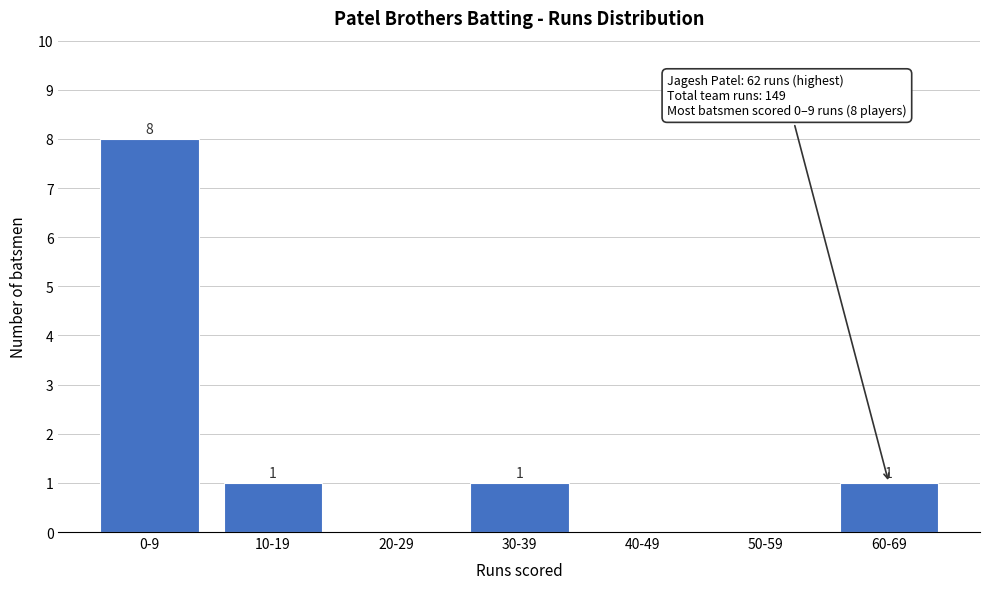

Reading left to right, list all the values displayed in this chart.

0-9=8	10-19=1	20-29=0	30-39=1	40-49=0	50-59=0	60-69=1